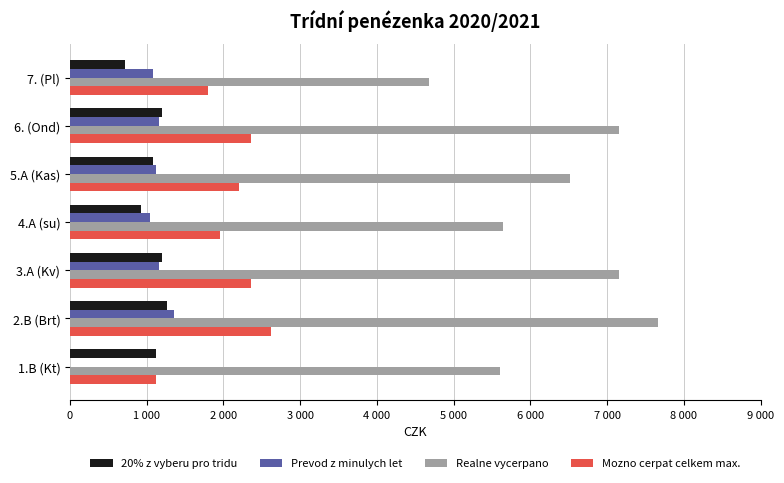

What is the difference between the maximum and second lowest values in the Prevod z minulych let series?

320